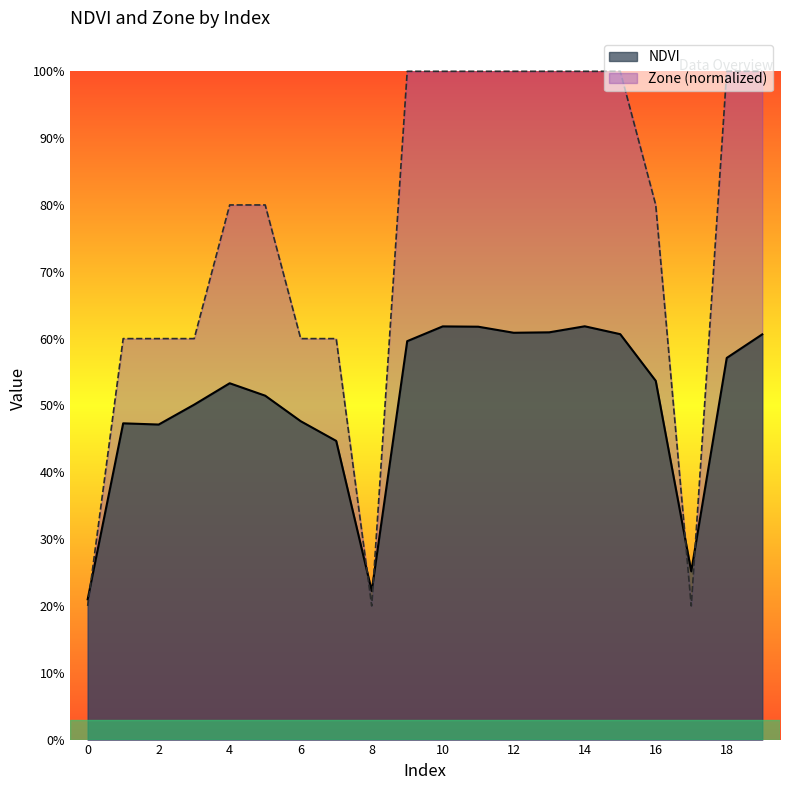

Between 1 and 18, which is larger?

18